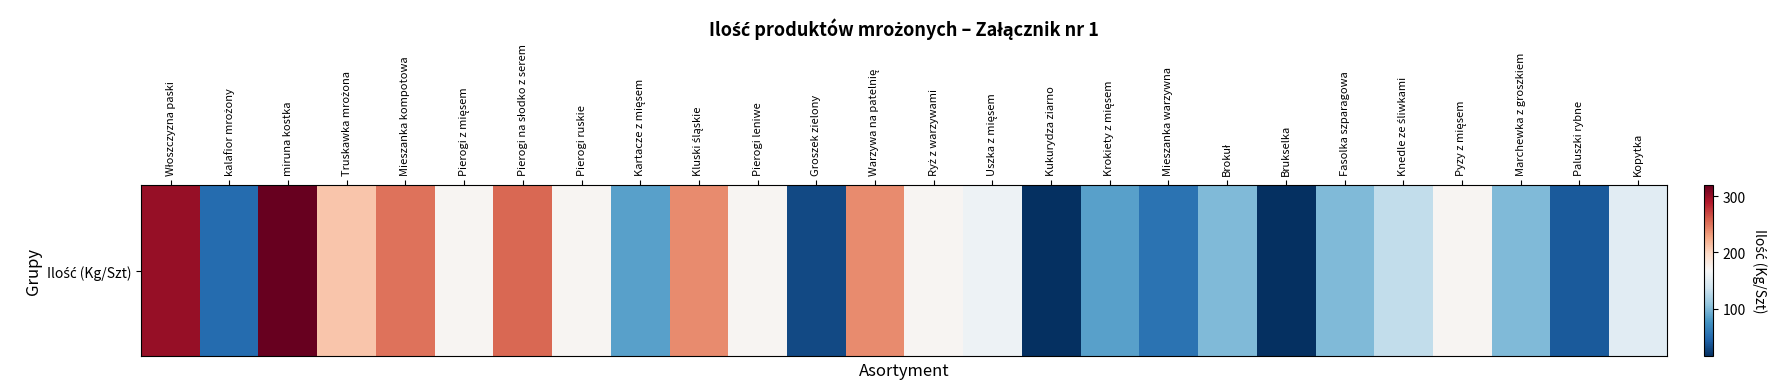

Which has a higher value, Włoszczyzna paski or Pyzy z mięsem?

Włoszczyzna paski